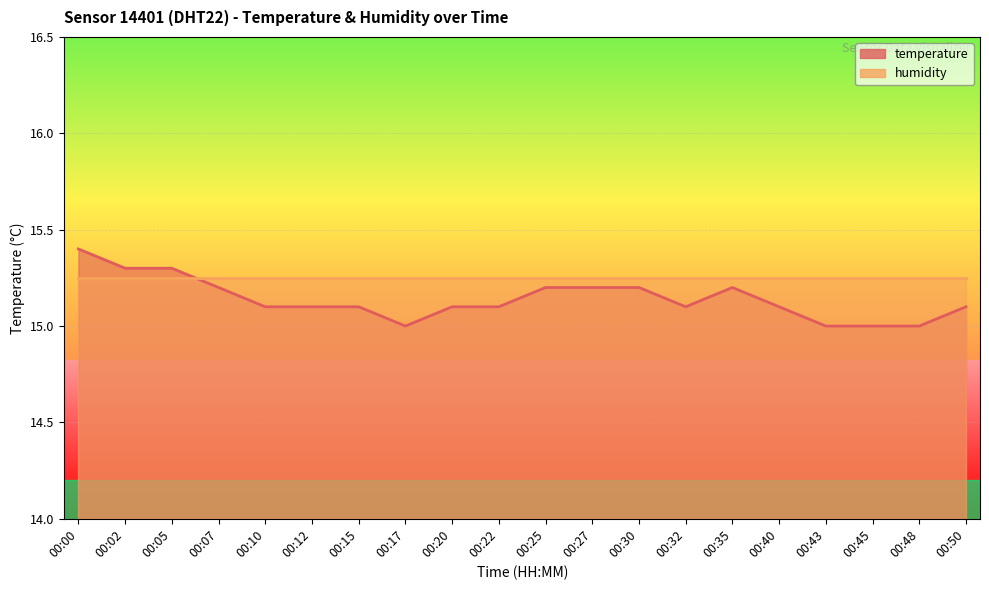

Is it true that the value at 00:30 is 22.6?

False